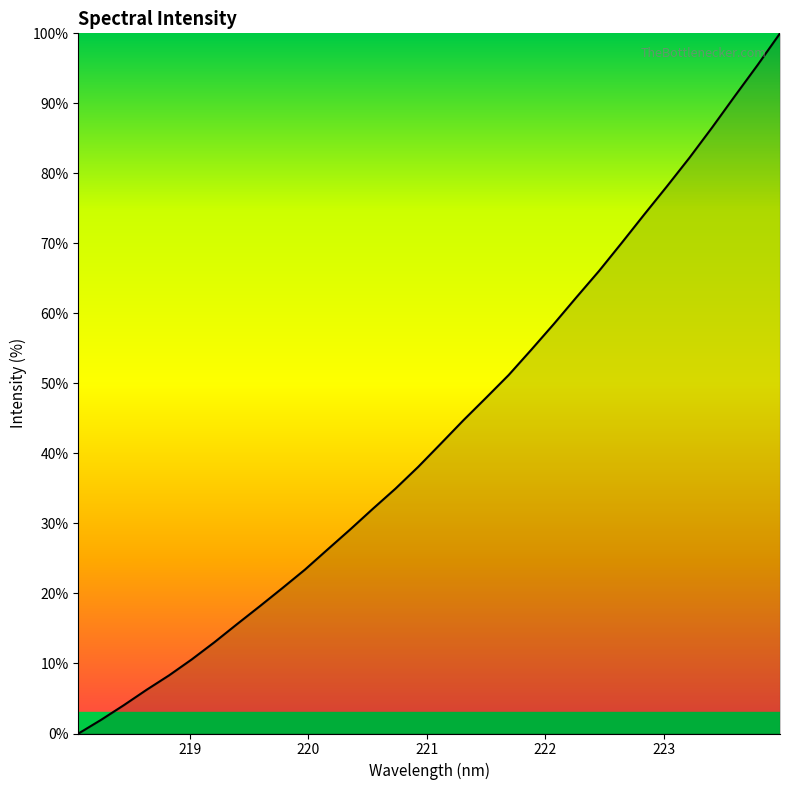

What is the difference between the maximum and minimum values?

100.0